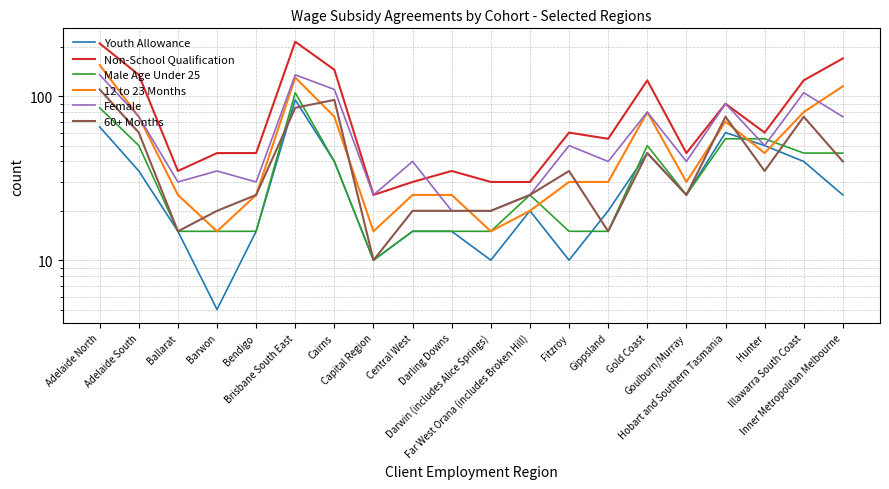

True or false: Non-School Qualification has a value of 100 at Inner Metropolitan Melbourne.

False